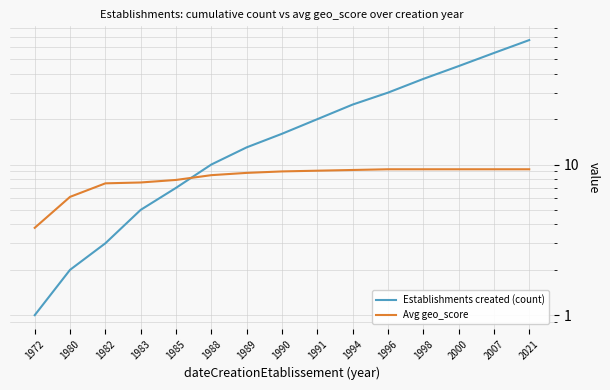

Rank the categories by Establishments created (count) value from lowest to highest.

1972, 1980, 1982, 1983, 1985, 1988, 1989, 1990, 1991, 1994, 1996, 1998, 2000, 2007, 2021